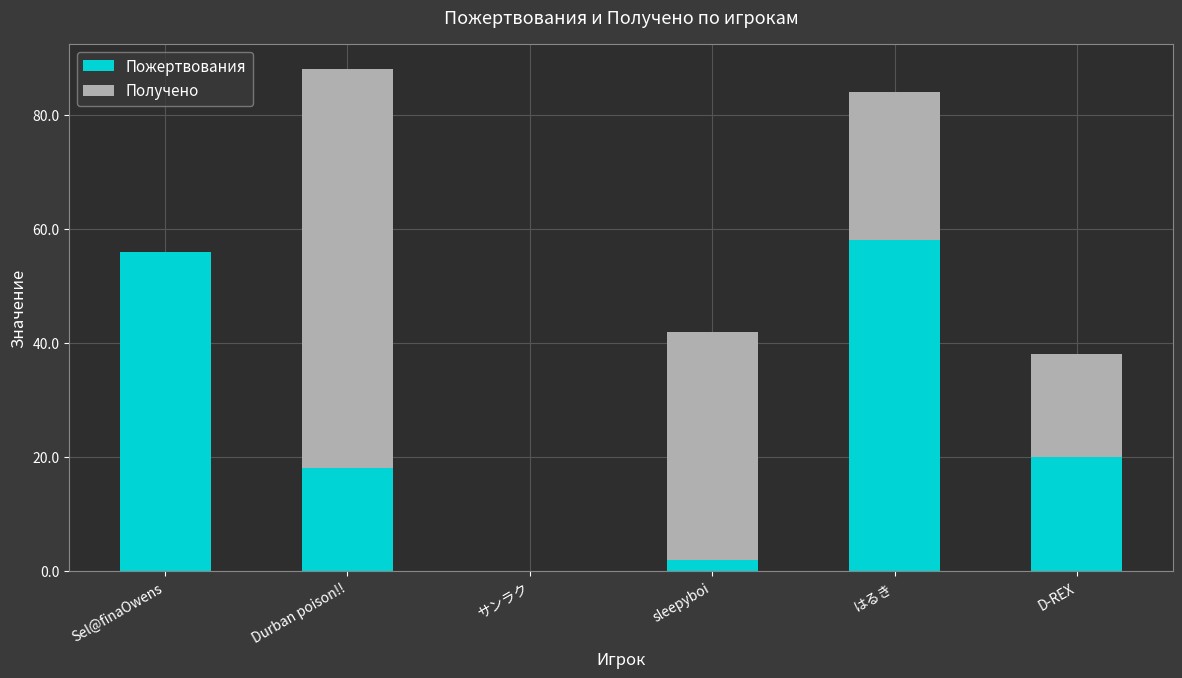

Are the bars grouped side by side (vs. stacked)?

No